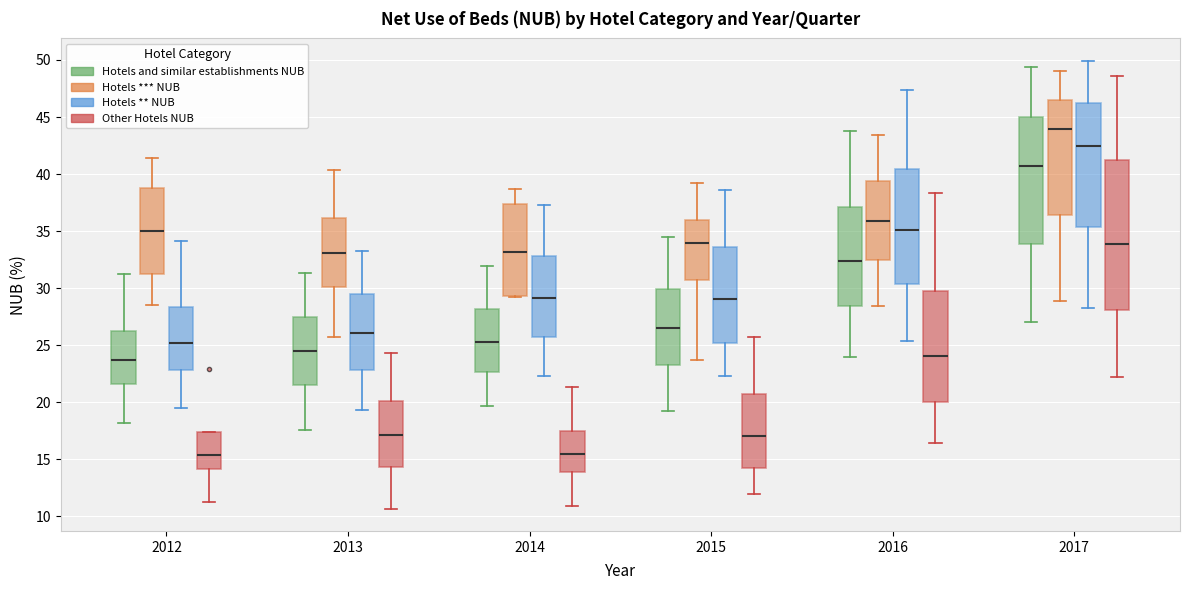

Reading left to right, read every box against the y-axis: the position of its median line, the range the box covers, and the ends of its whiskers. The values are not printed on the chart, so give them approximately, as read against the axis.

2012 (Hotels and similar establishments NUB): median 23.5, box 21.5 to 26.5, whiskers 18.0 to 31.0
2012 (Hotels *** NUB): median 35.0, box 31.5 to 39.0, whiskers 28.5 to 41.5
2012 (Hotels ** NUB): median 25.0, box 23.0 to 28.5, whiskers 19.5 to 34.0
2012 (Other Hotels NUB): median 15.5, box 14.0 to 17.5, whiskers 11.0 to 17.5
2013 (Hotels and similar establishments NUB): median 24.5, box 21.5 to 27.5, whiskers 17.5 to 31.5
2013 (Hotels *** NUB): median 33.0, box 30.0 to 36.0, whiskers 25.5 to 40.5
2013 (Hotels ** NUB): median 26.0, box 23.0 to 29.5, whiskers 19.5 to 33.5
2013 (Other Hotels NUB): median 17.0, box 14.5 to 20.0, whiskers 10.5 to 24.5
2014 (Hotels and similar establishments NUB): median 25.5, box 22.5 to 28.0, whiskers 19.5 to 32.0
2014 (Hotels *** NUB): median 33.0, box 29.5 to 37.5, whiskers 29.0 to 38.5
2014 (Hotels ** NUB): median 29.0, box 25.5 to 33.0, whiskers 22.5 to 37.5
2014 (Other Hotels NUB): median 15.5, box 14.0 to 17.5, whiskers 11.0 to 21.5
2015 (Hotels and similar establishments NUB): median 26.5, box 23.0 to 30.0, whiskers 19.5 to 34.5
2015 (Hotels *** NUB): median 34.0, box 30.5 to 36.0, whiskers 23.5 to 39.0
2015 (Hotels ** NUB): median 29.0, box 25.0 to 33.5, whiskers 22.5 to 38.5
2015 (Other Hotels NUB): median 17.0, box 14.0 to 20.5, whiskers 12.0 to 25.5
2016 (Hotels and similar establishments NUB): median 32.5, box 28.5 to 37.0, whiskers 24.0 to 44.0
2016 (Hotels *** NUB): median 36.0, box 32.5 to 39.5, whiskers 28.5 to 43.5
2016 (Hotels ** NUB): median 35.0, box 30.5 to 40.5, whiskers 25.5 to 47.5
2016 (Other Hotels NUB): median 24.0, box 20.0 to 29.5, whiskers 16.5 to 38.5
2017 (Hotels and similar establishments NUB): median 40.5, box 34.0 to 45.0, whiskers 27.0 to 49.5
2017 (Hotels *** NUB): median 44.0, box 36.5 to 46.5, whiskers 29.0 to 49.0
2017 (Hotels ** NUB): median 42.5, box 35.5 to 46.0, whiskers 28.5 to 50.0
2017 (Other Hotels NUB): median 34.0, box 28.0 to 41.5, whiskers 22.0 to 48.5